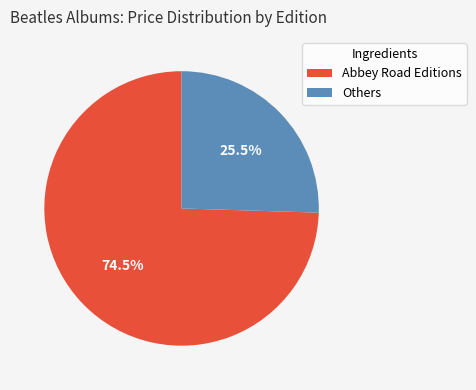

What is the smallest slice in the pie chart?

Others